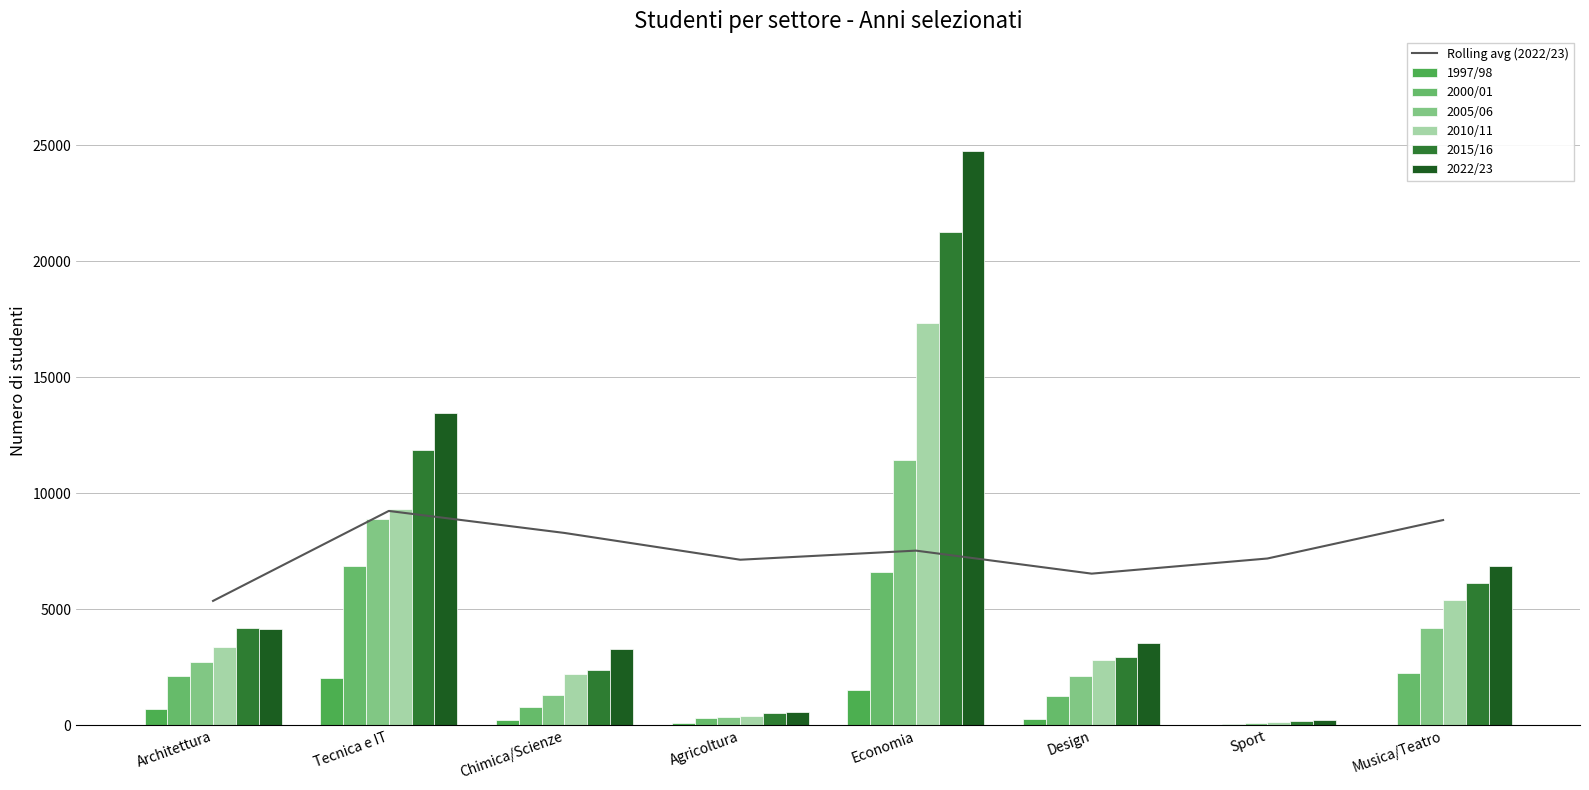

Which series has the largest range (max minus min)?

2022/23